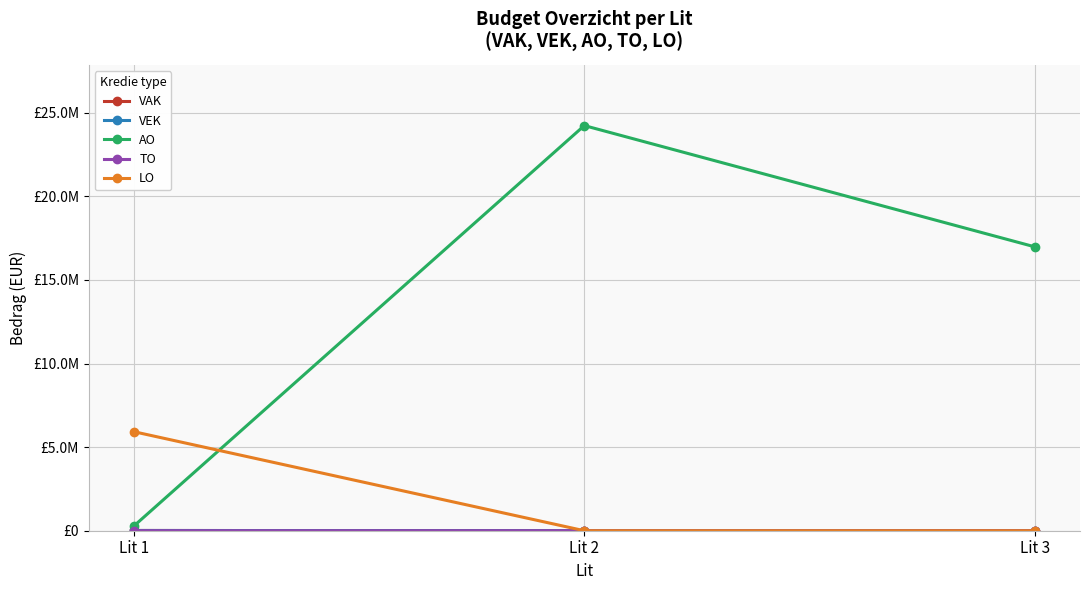

Does the chart have visible grid lines?

Yes